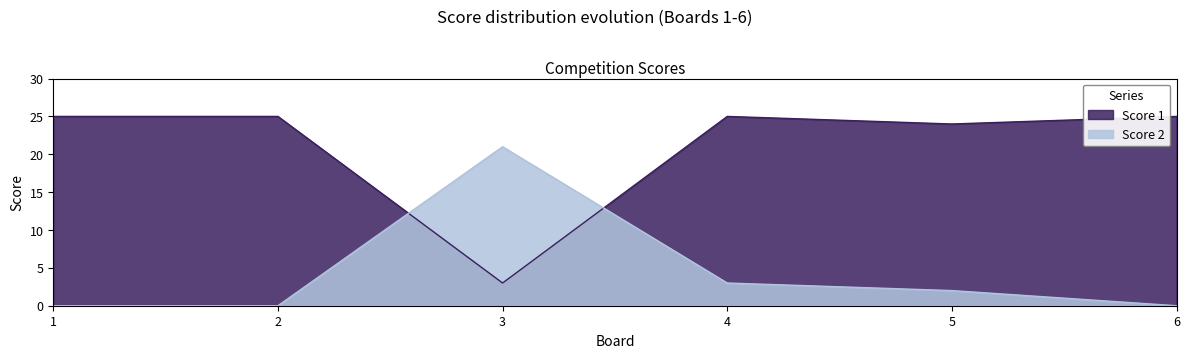

At which label is Score 1 closest to 14?

5